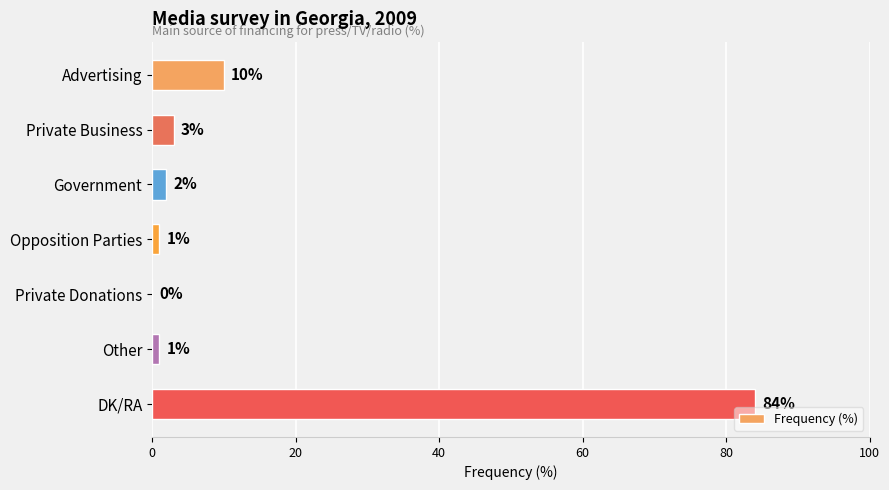

What is the change in value from Opposition Parties to DK/RA?

+83